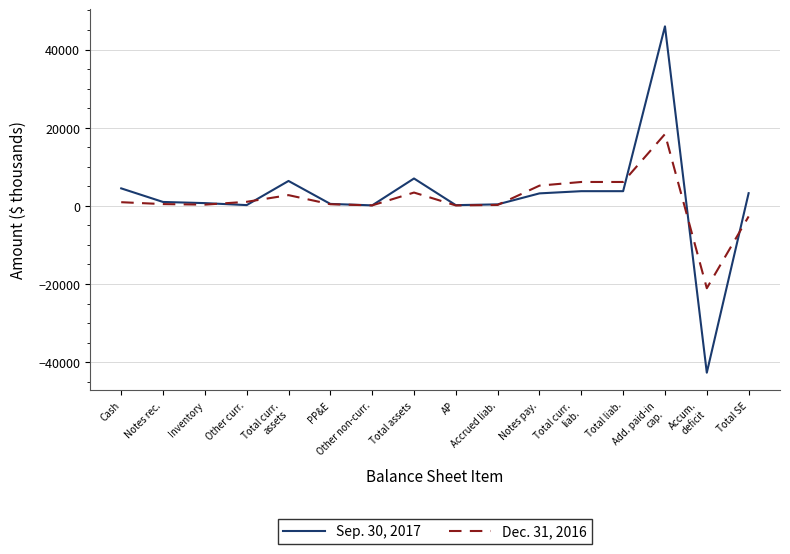

Rank the series by their average value, from highest to lowest.

Sep. 30, 2017, Dec. 31, 2016